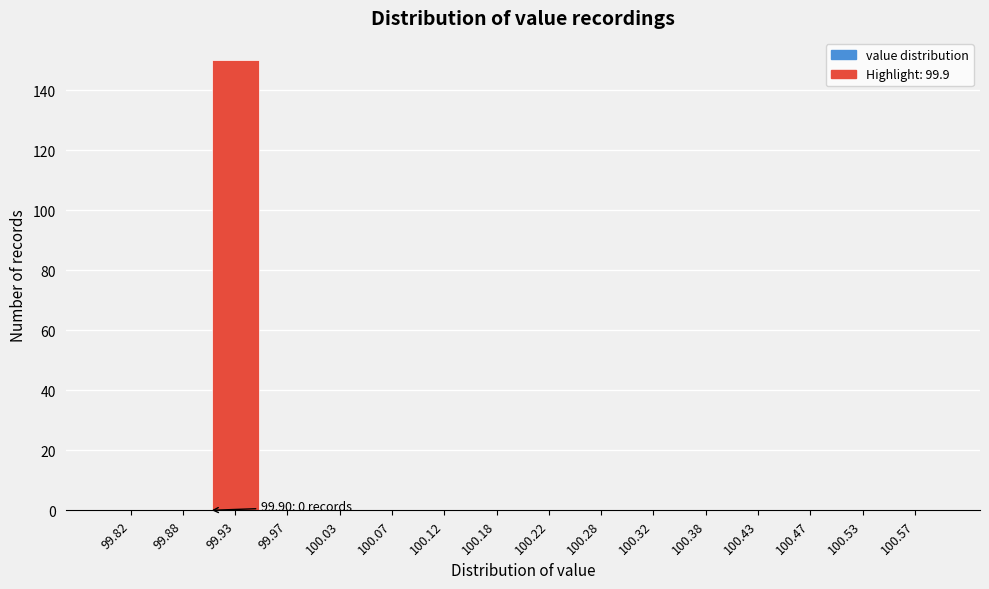

Over which range of the x-axis is the bar tallest?

99.90 to 99.95